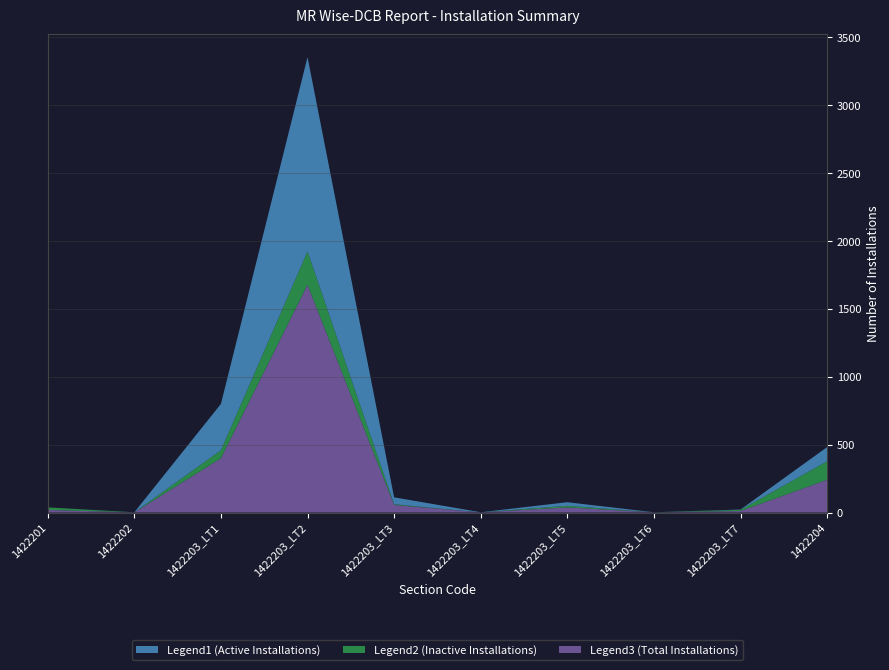

Reading left to right, list all the values displayed in this chart.

Legend1 (Active Installations): 0	1	341	1431	51	1	26	1	2	105
Legend2 (Inactive Installations): 19	0	59	246	5	0	12	0	9	136
Legend3 (Total Installations): 19	1	400	1677	56	1	38	1	11	241